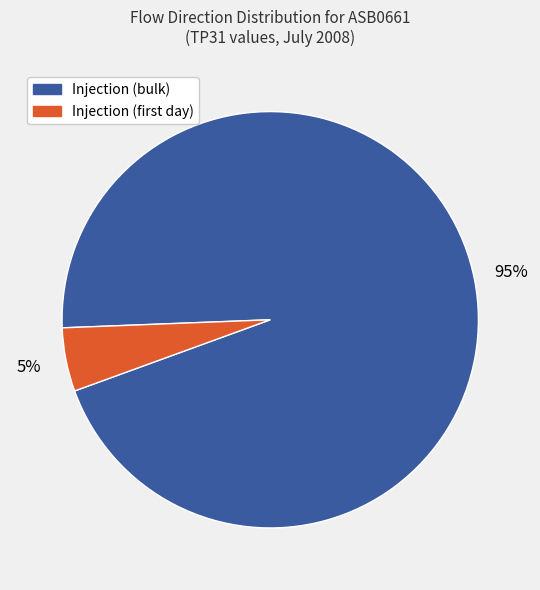

To the nearest percent, what is the average slice percentage?

50%